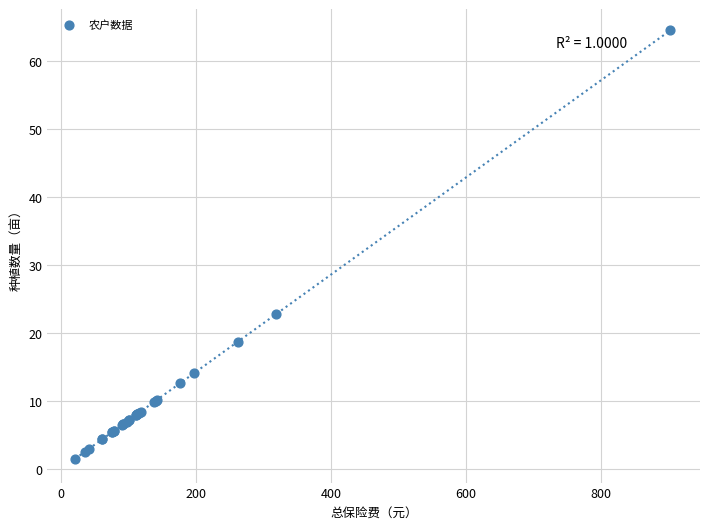

What Y value in the scatter plot is closest to 33?

22.8